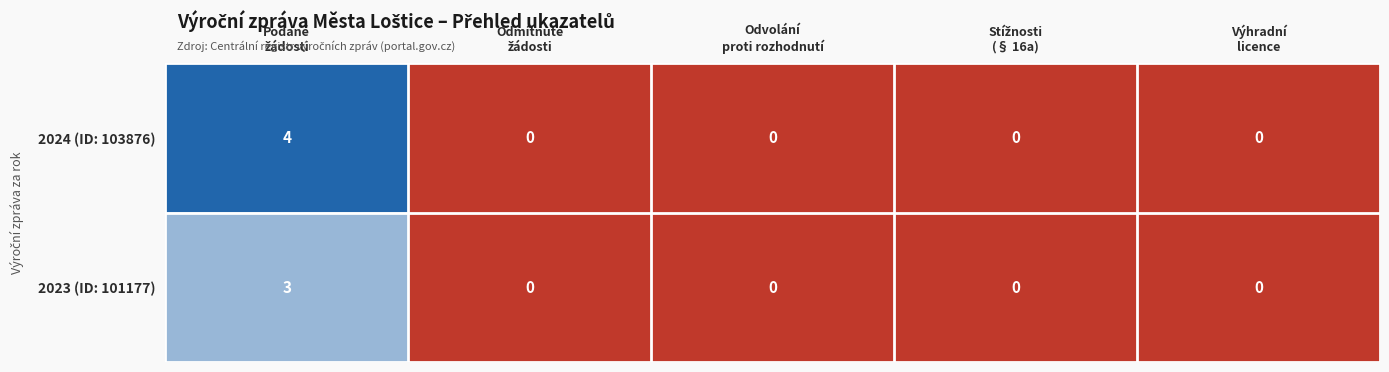

How many values in the 2024 (ID: 103876) series exceed 0?

1